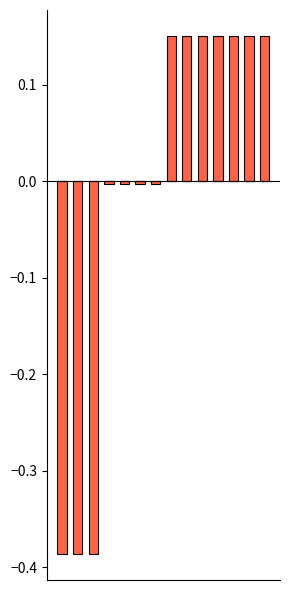

What is the difference between the second highest and second lowest values?

0.5